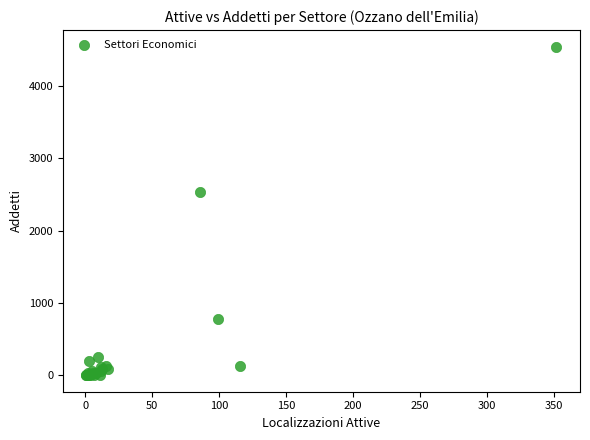

What Y value in the scatter plot is closest to 2272?

2538